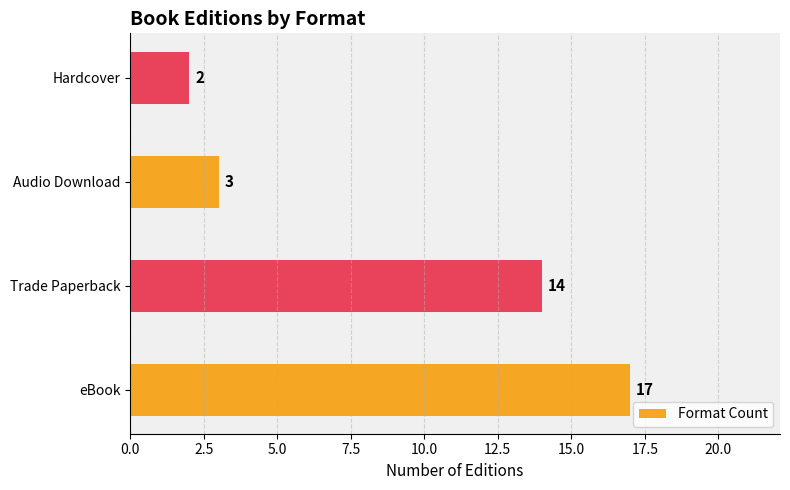

At which label is the value closest to 9?

Trade Paperback